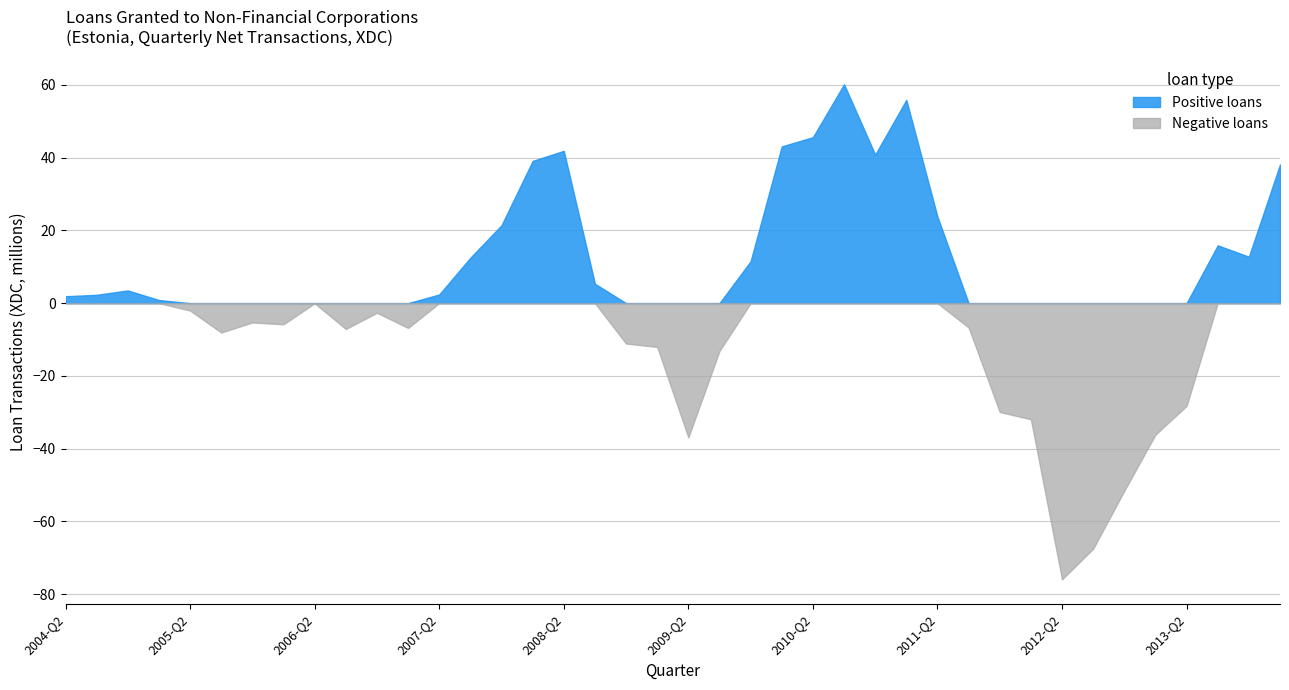

True or false: Negative loans and Positive loans intersect in this chart.

False